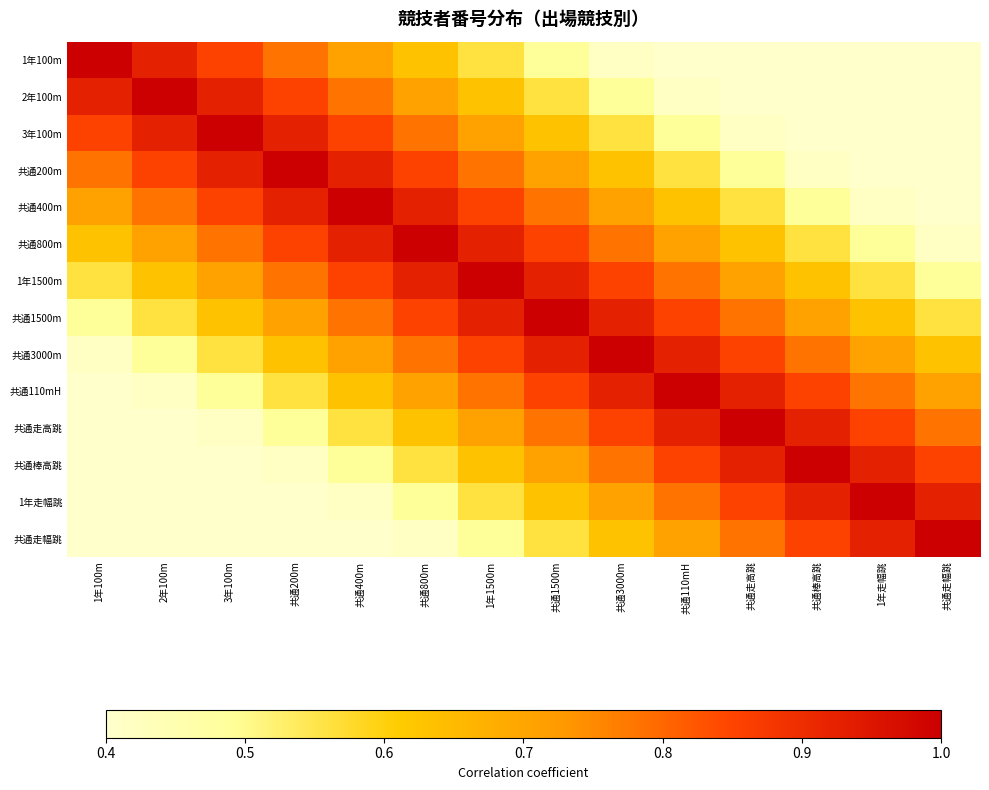

List the series in order of their peak value, lowest first.

1年100m, 2年100m, 3年100m, 共通200m, 共通400m, 共通800m, 1年1500m, 共通1500m, 共通3000m, 共通110mH, 共通走高跳, 共通棒高跳, 1年走幅跳, 共通走幅跳